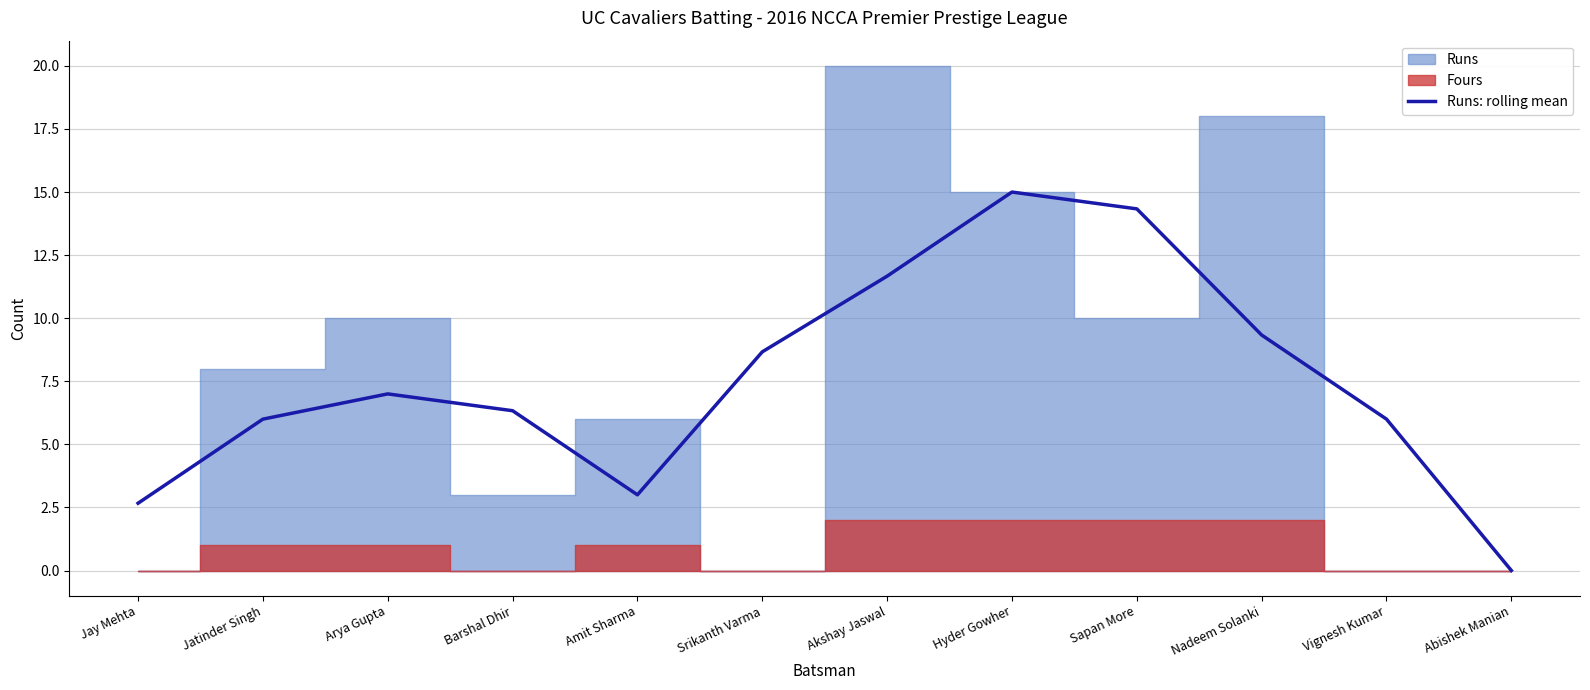

Which category has the lowest value in the Runs: rolling mean series?

Abishek Manian